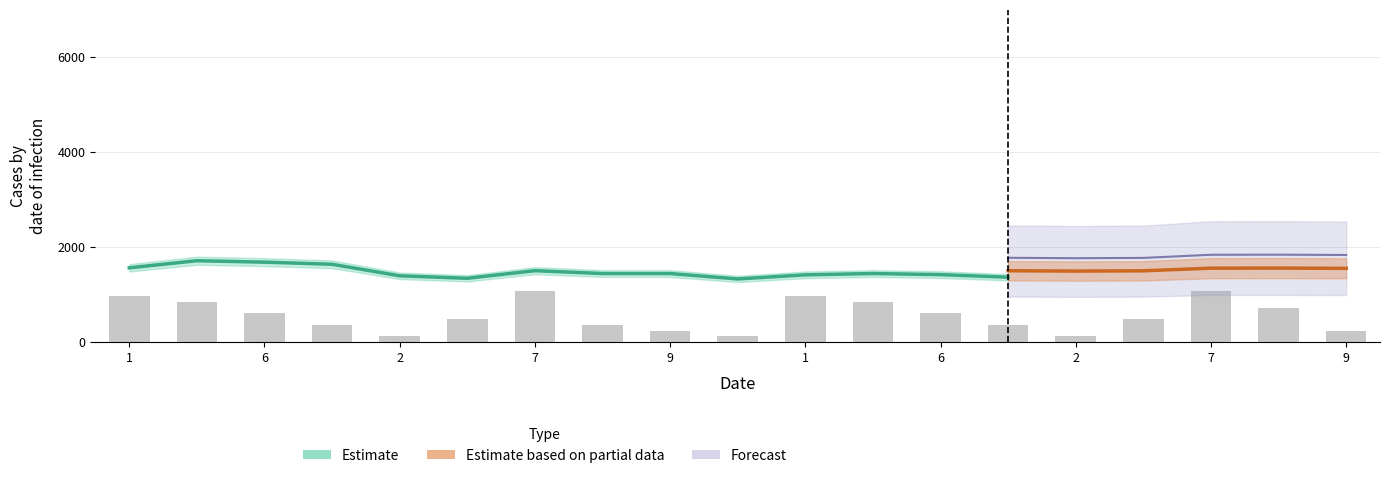

True or false: the data shows 1440.0 at 2.

True